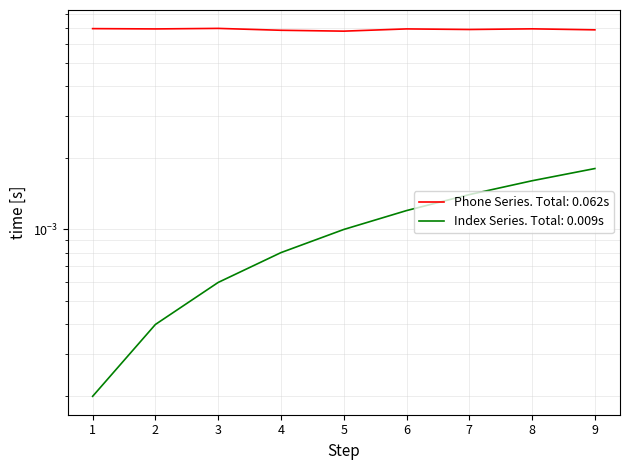

The Entry Index series shows 0.0 at 1. True or false?

False